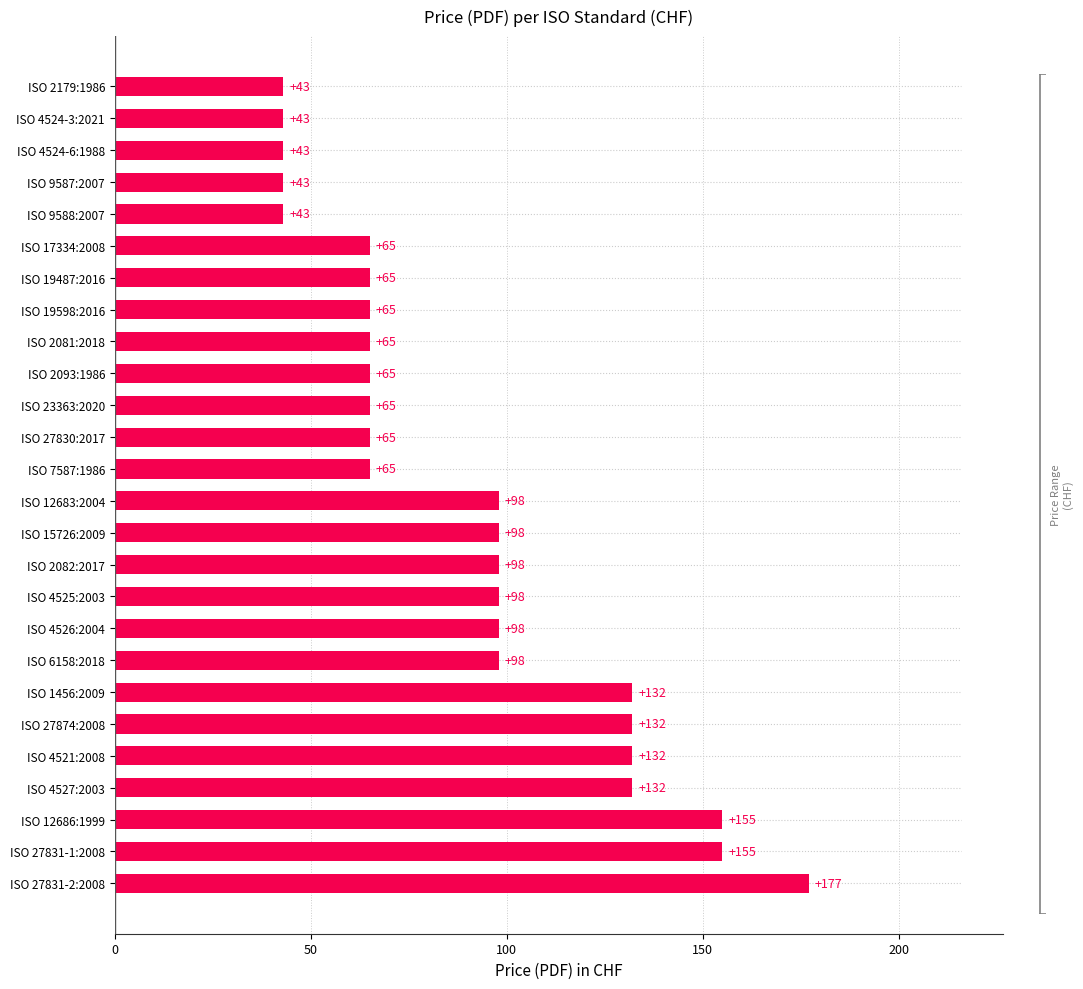

What is the approximate value at ISO 27831-2:2008, to the nearest 10?

180